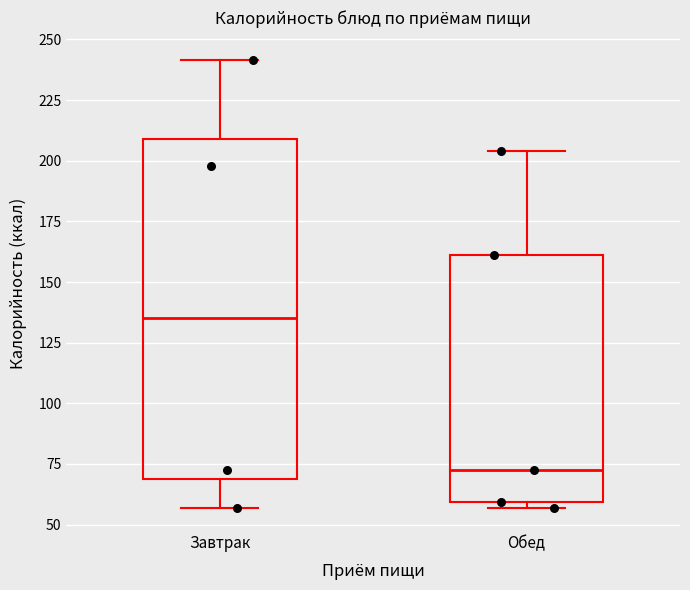

Which box has the highest median line?

Завтрак